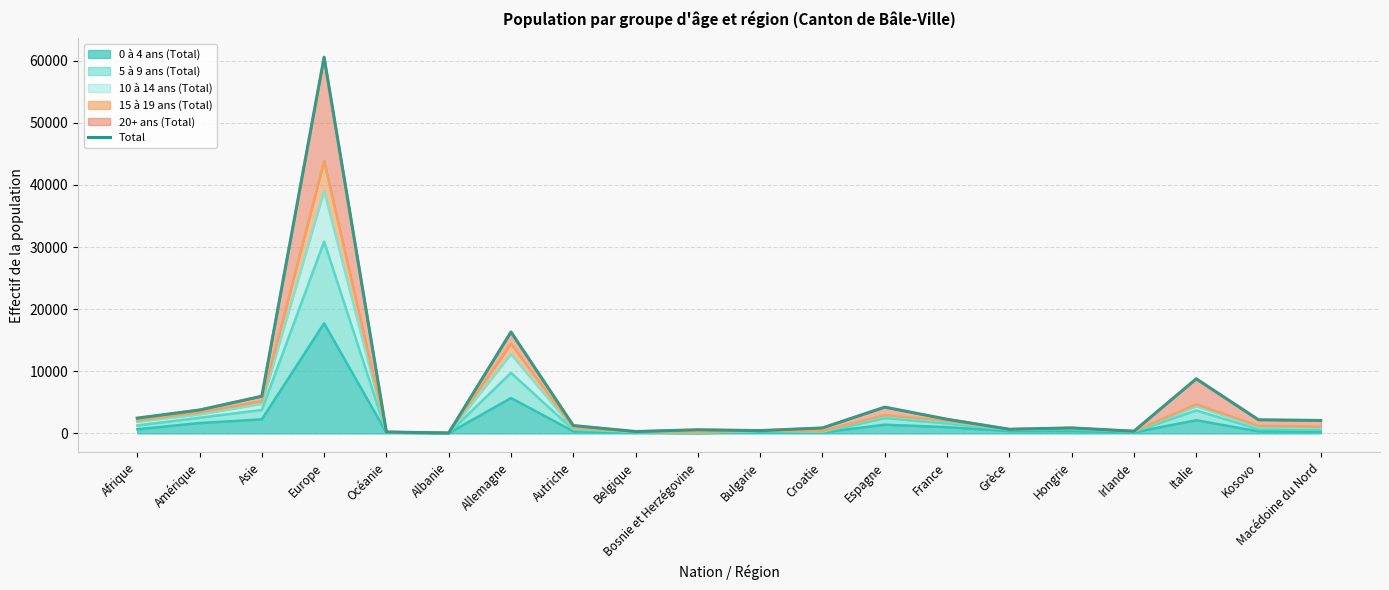

What is the smallest value displayed?

80